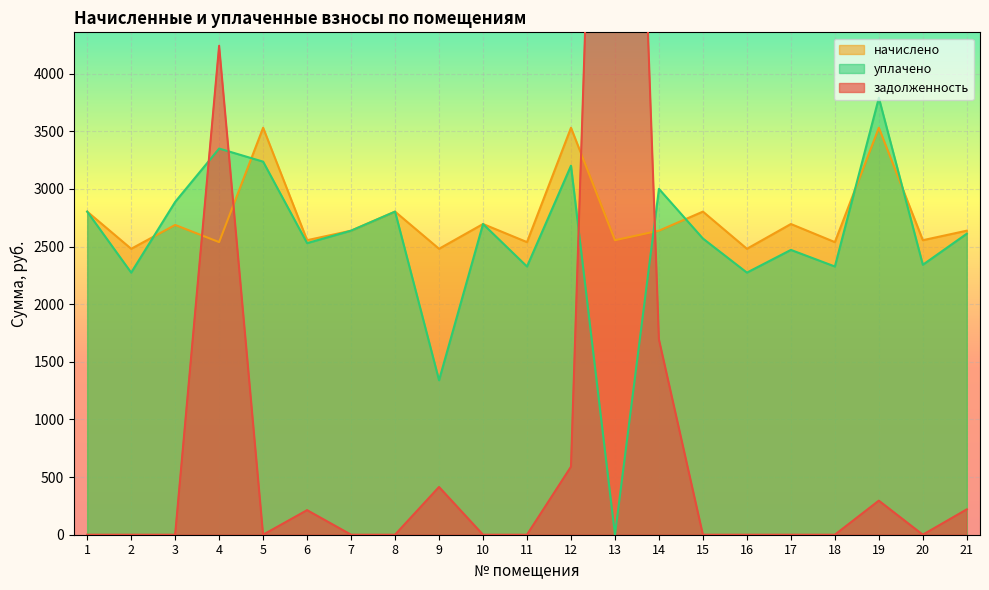

How many interior local valleys does the задолженность series have?

2